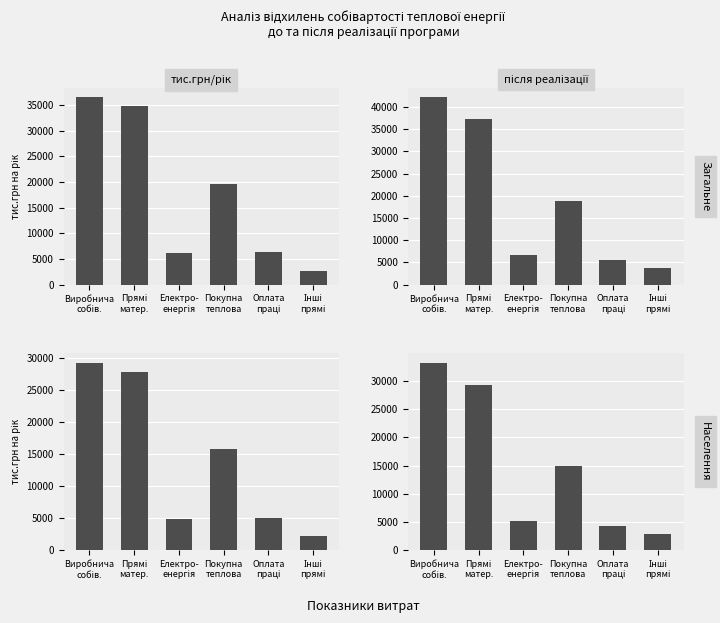

Between Оплата
праці and Інші
прямі, which is larger?

Оплата
праці